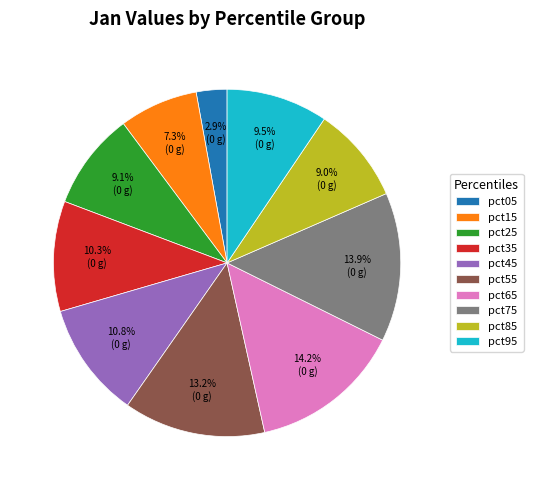

To the nearest percent, what portion does pct75 represent?

14%